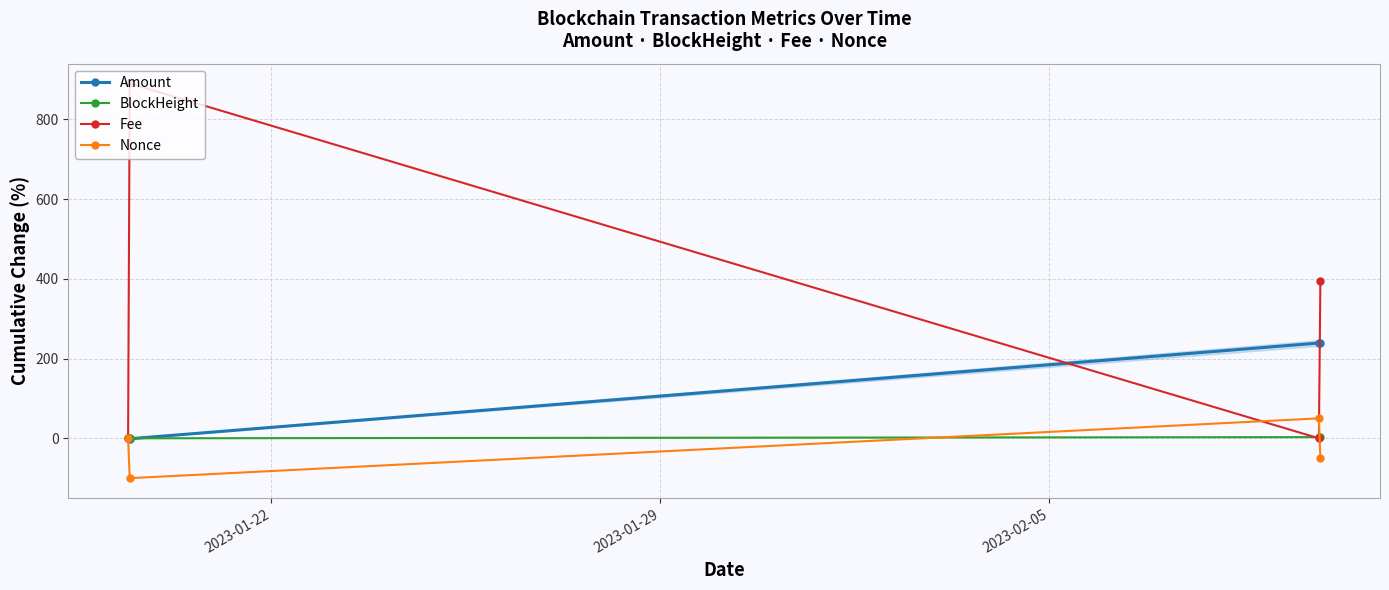

What is the maximum value for Nonce?

50.0